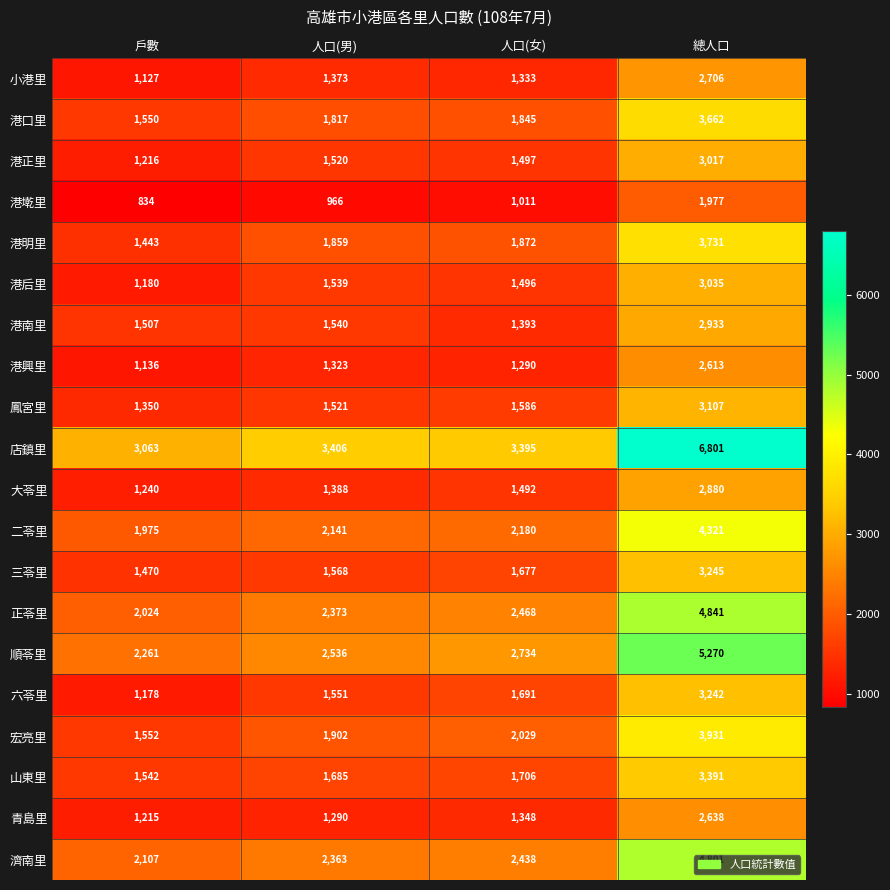

Read the 青島里 value at 總人口, to the nearest 10.

2640